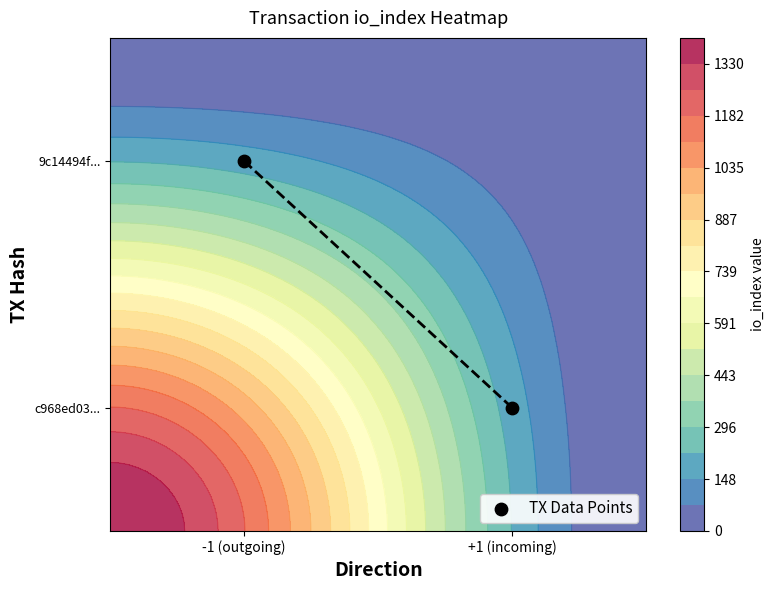

How many categories are shown in the chart?

2